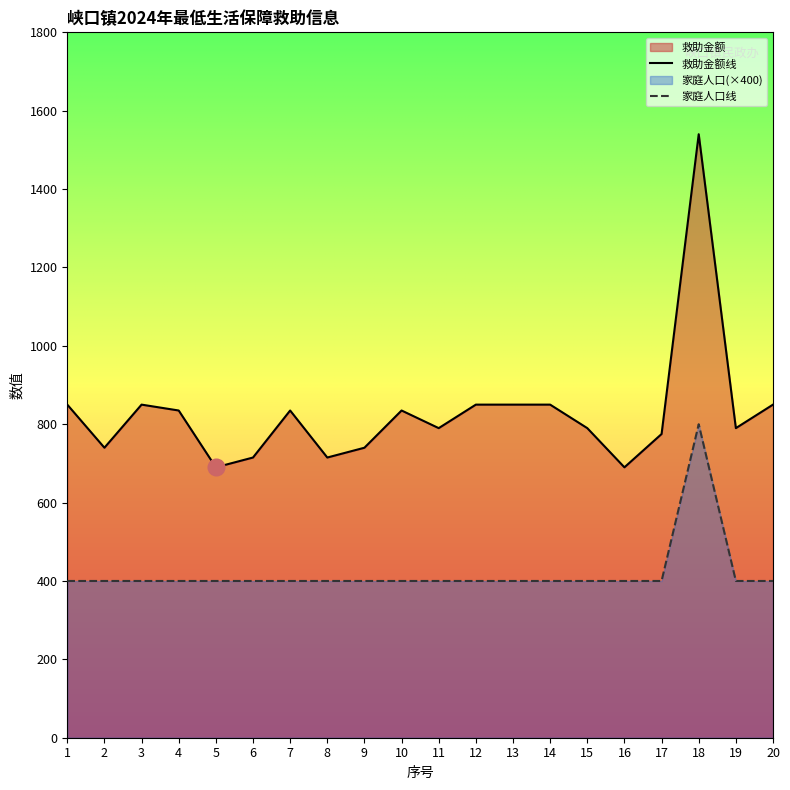

How many lines are shown in the chart?

2